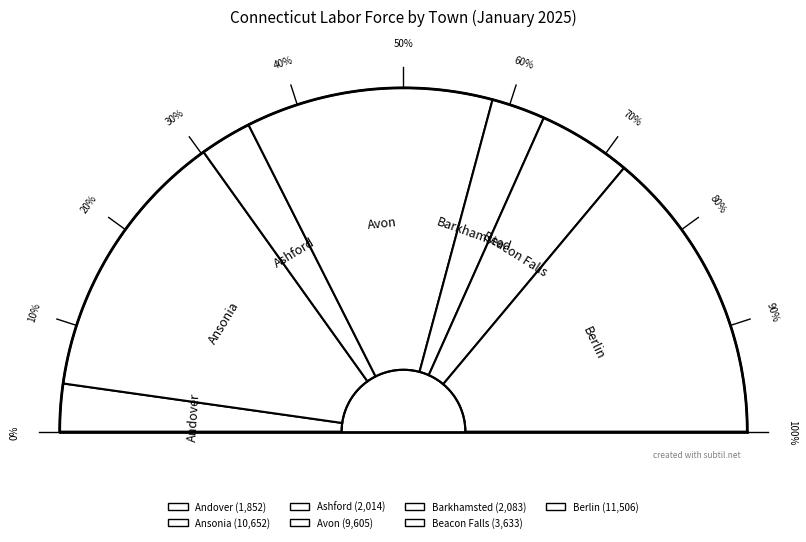

What is the change in value from Ashford to Beacon Falls?

+1619